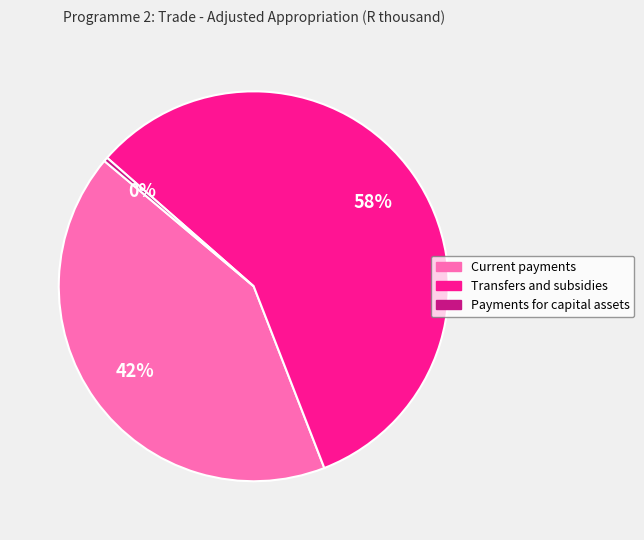

The Transfers and subsidies slice represents 58% of the pie. True or false?

True